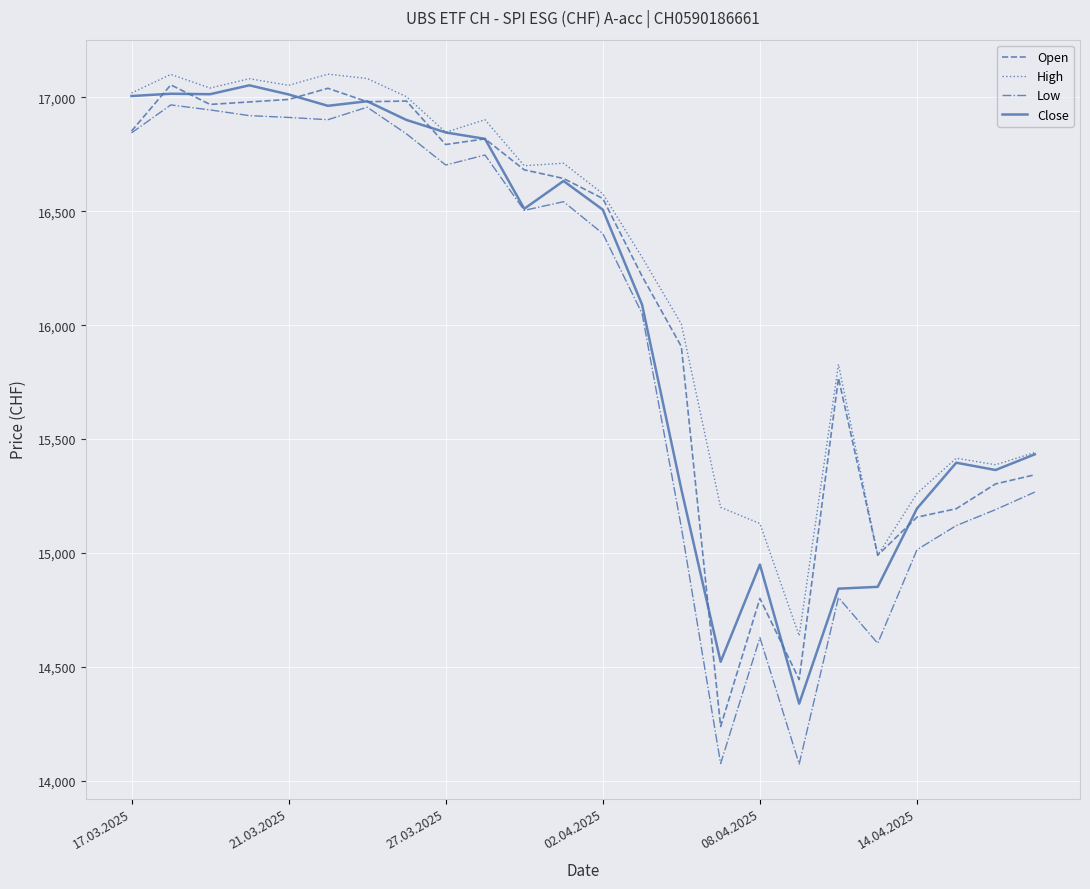

Which series has the widest spread of values?

Low